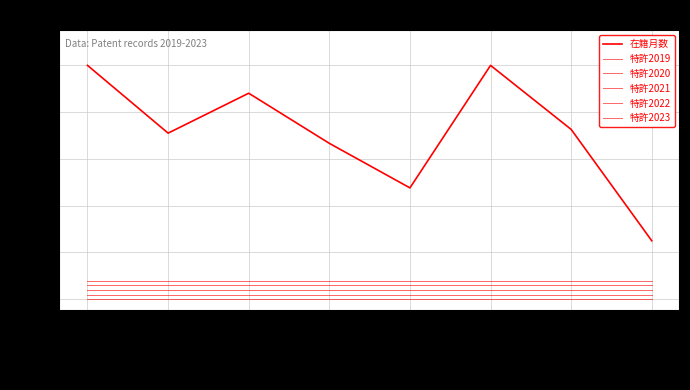

What is the label of the 1st point from the right?

森岡 久尚